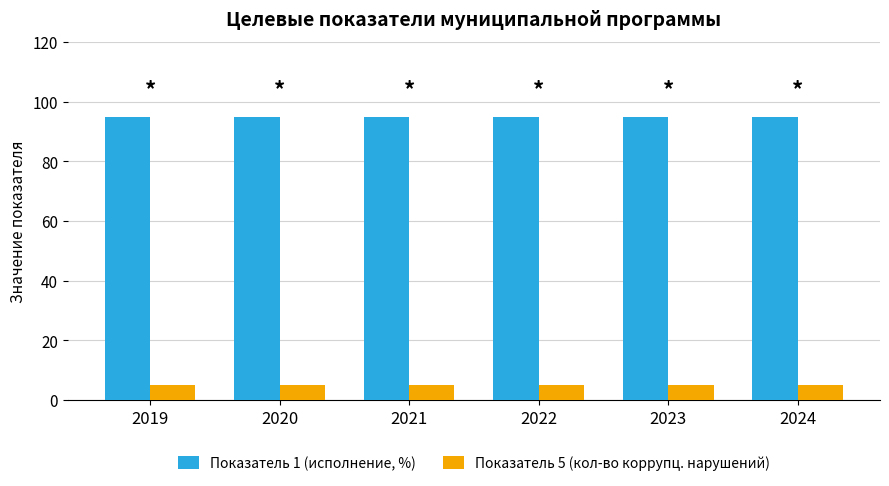

Which series has the largest total across all categories?

Показатель 1 (исполнение, %)